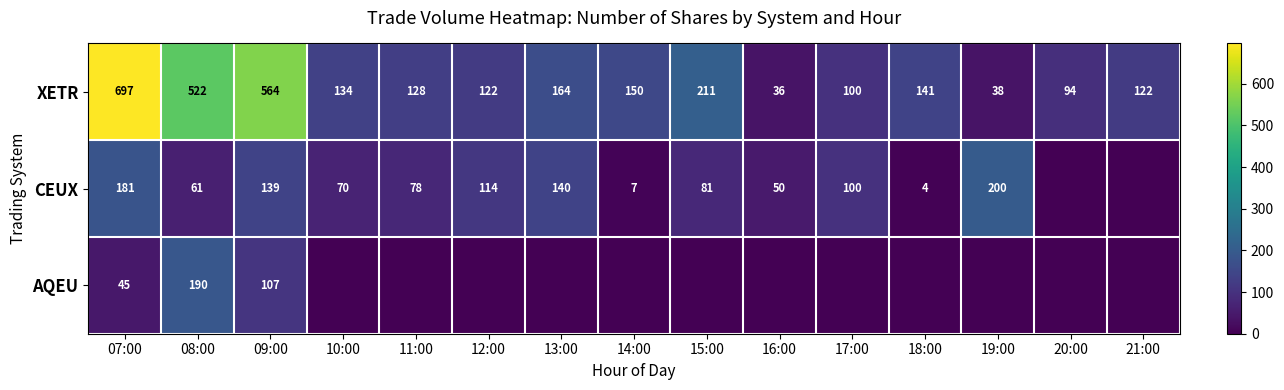

Which label corresponds to the largest value in the chart?

07:00